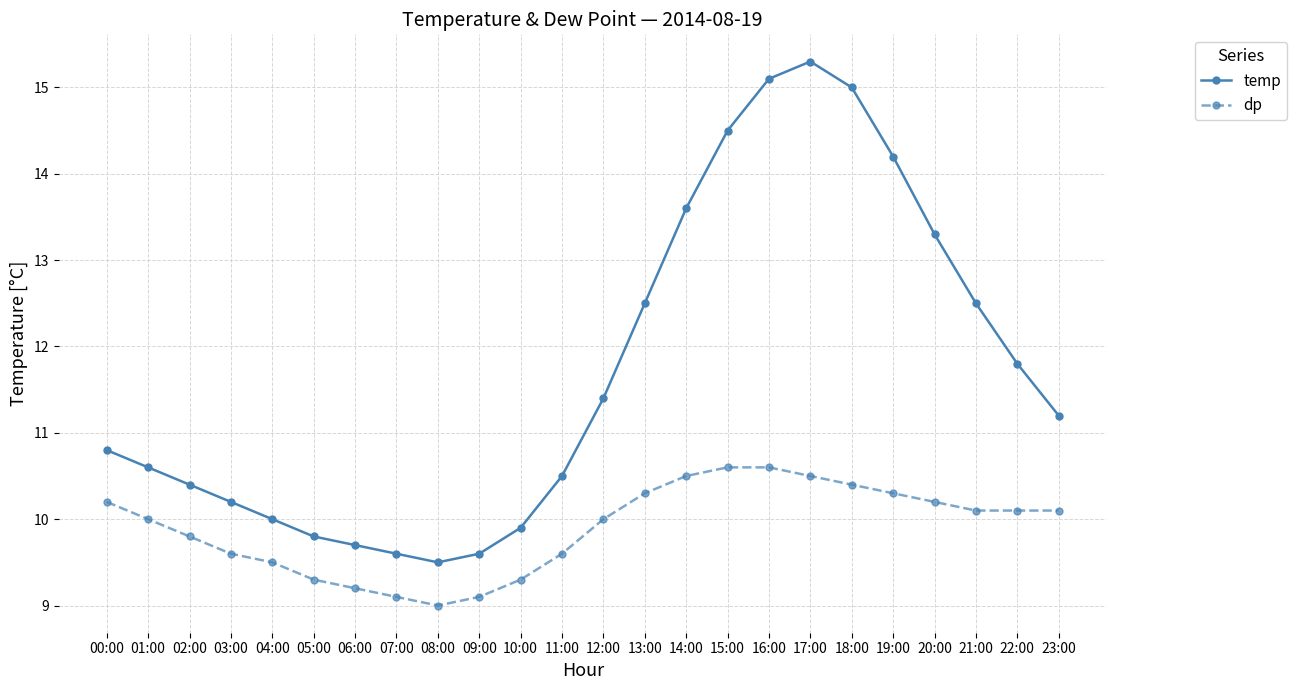

What is the total value across all series at 06:00?

18.9